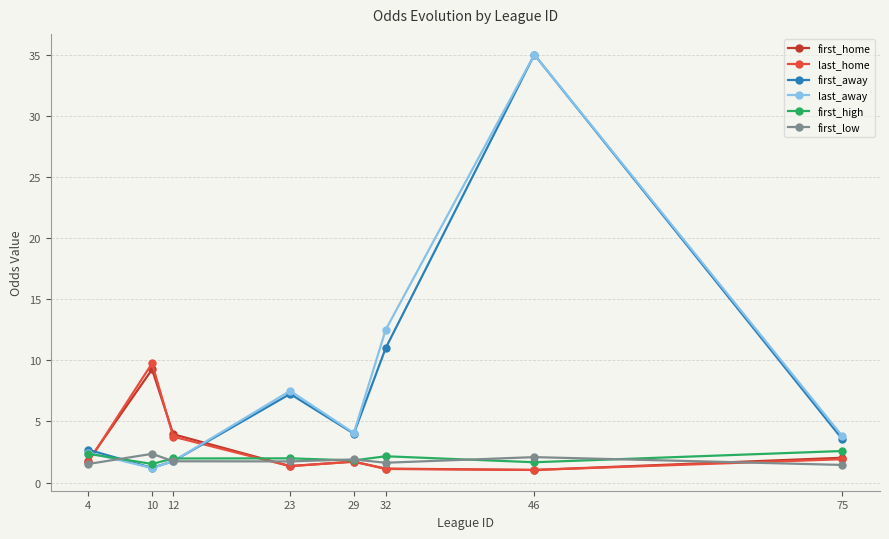

Is it true that first_home equals 1.8 at 4?

True